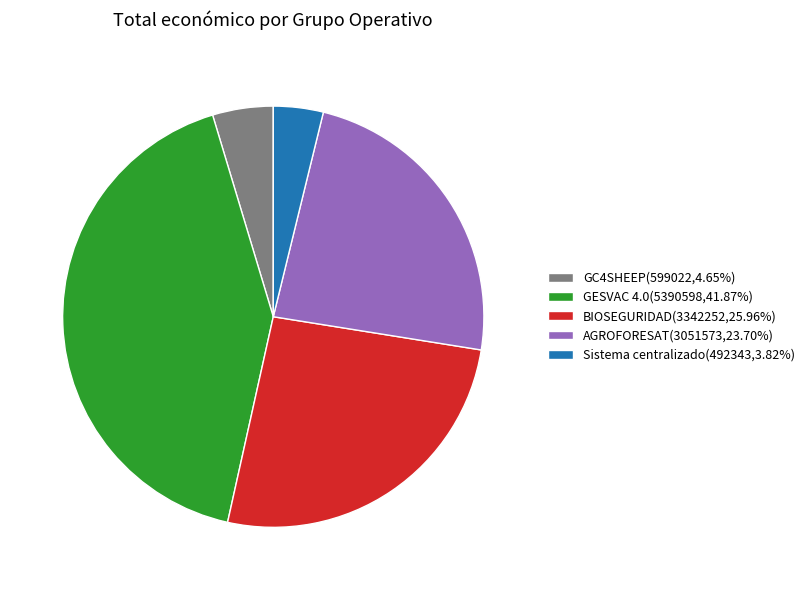

What is the ratio of the value at BIOSEGURIDAD(3342252,25.96%) to the value at GC4SHEEP(599022,4.65%)?

5.6